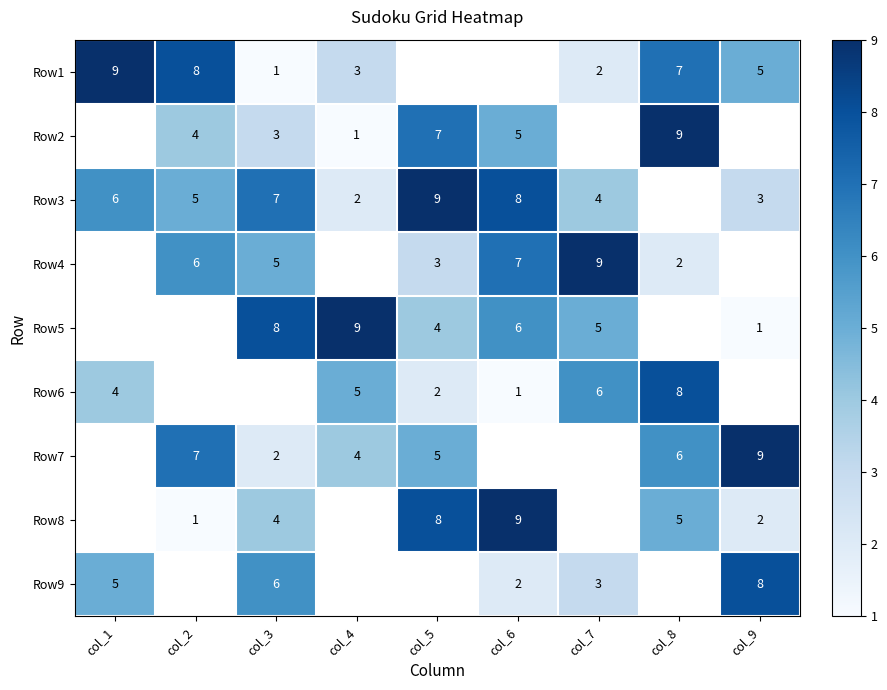

The Row6 series shows 4.9 at col_8. True or false?

False